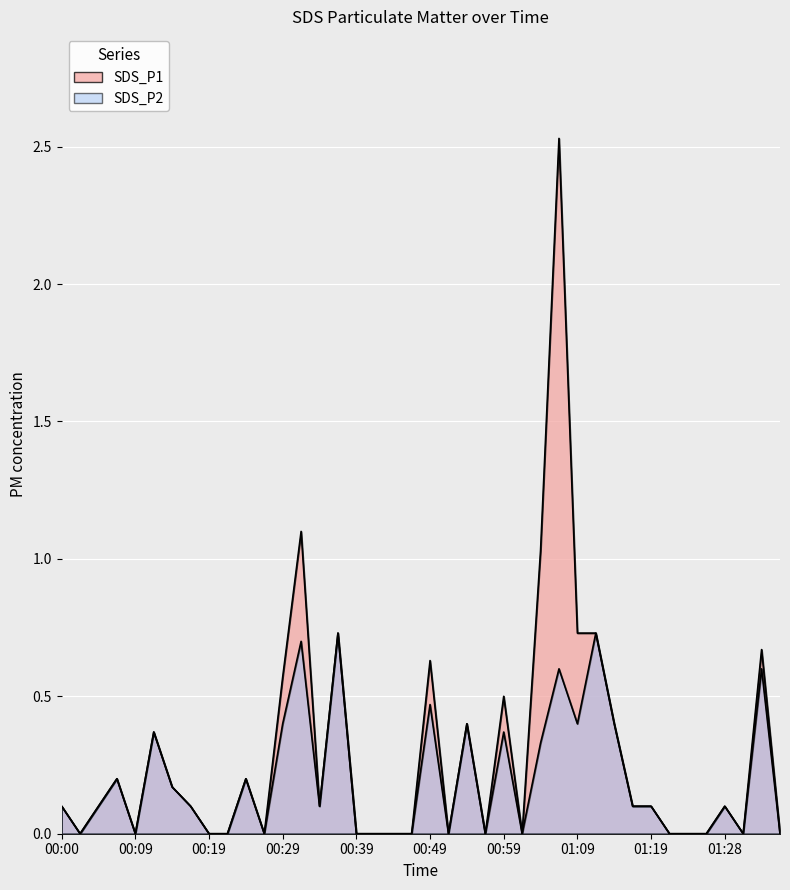

How many values in the SDS_P1 series exceed 0?

23